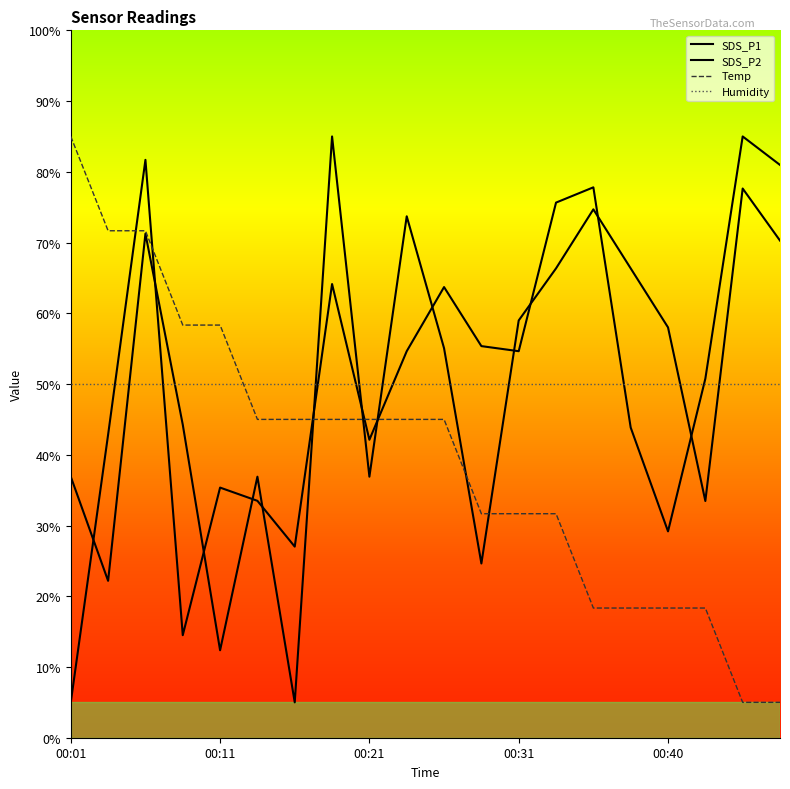

What is the average value of the Temp series?

39.7